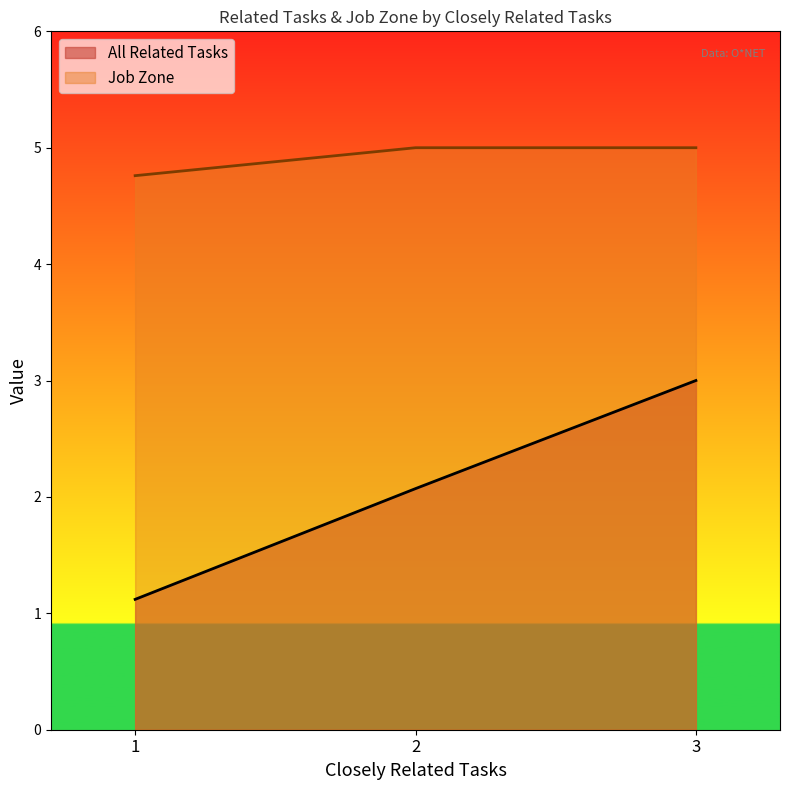

Which series changed the most between 2 and 2?

All Related Tasks